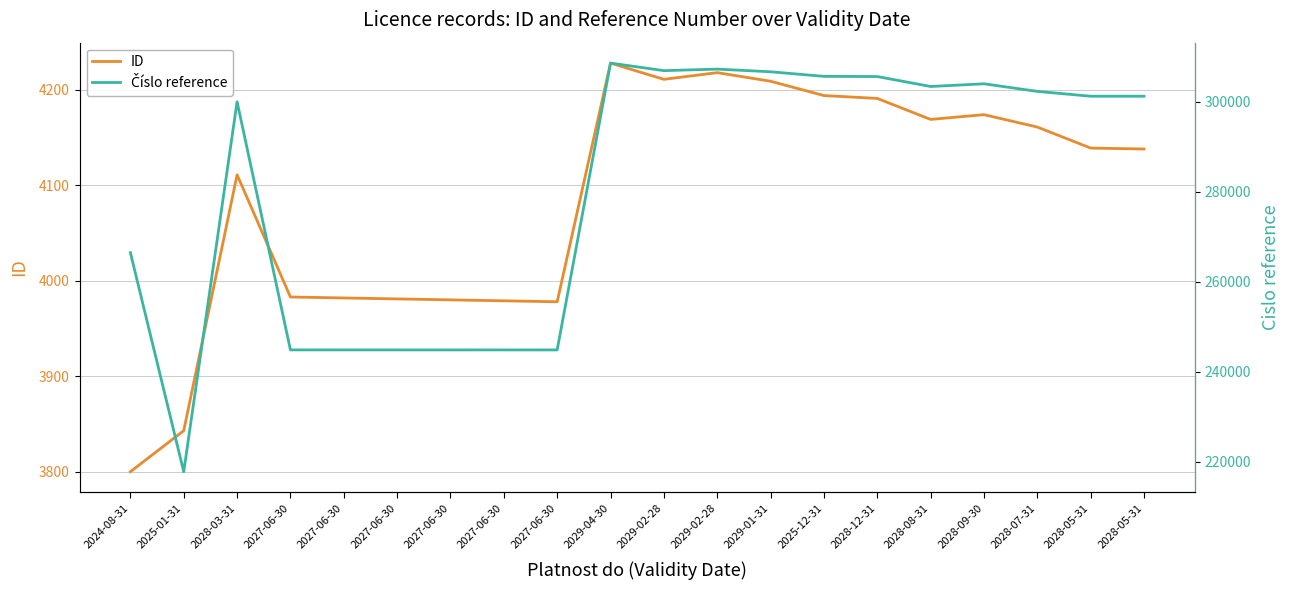

Rank the series by their maximum value, from highest to lowest.

Číslo reference, ID